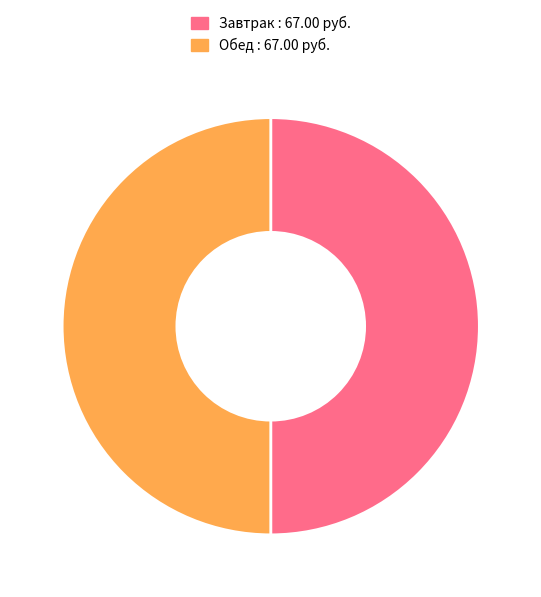

How many segments does this pie chart have?

2